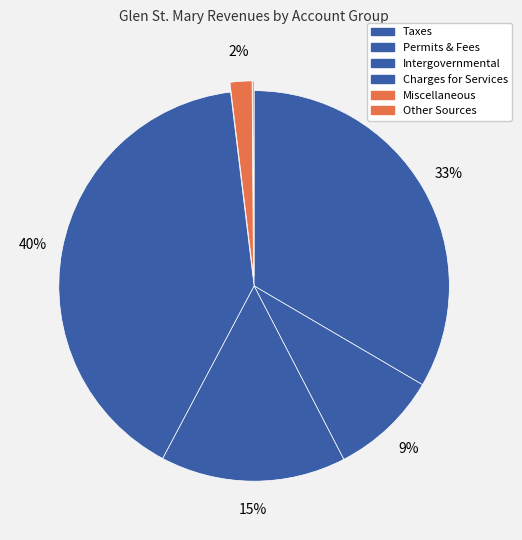

How many slices are in this pie chart?

6